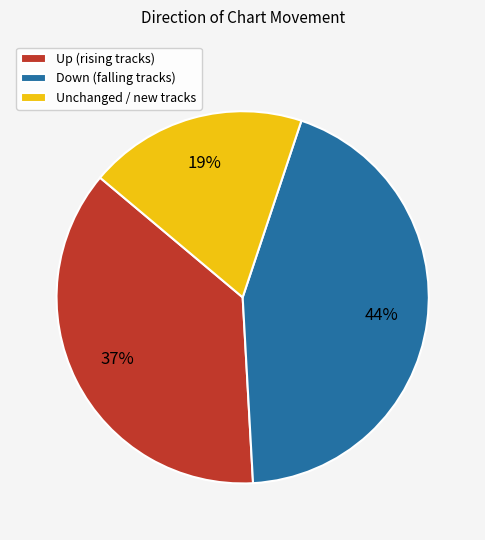

Is there any slice that represents more than half of the pie?

No